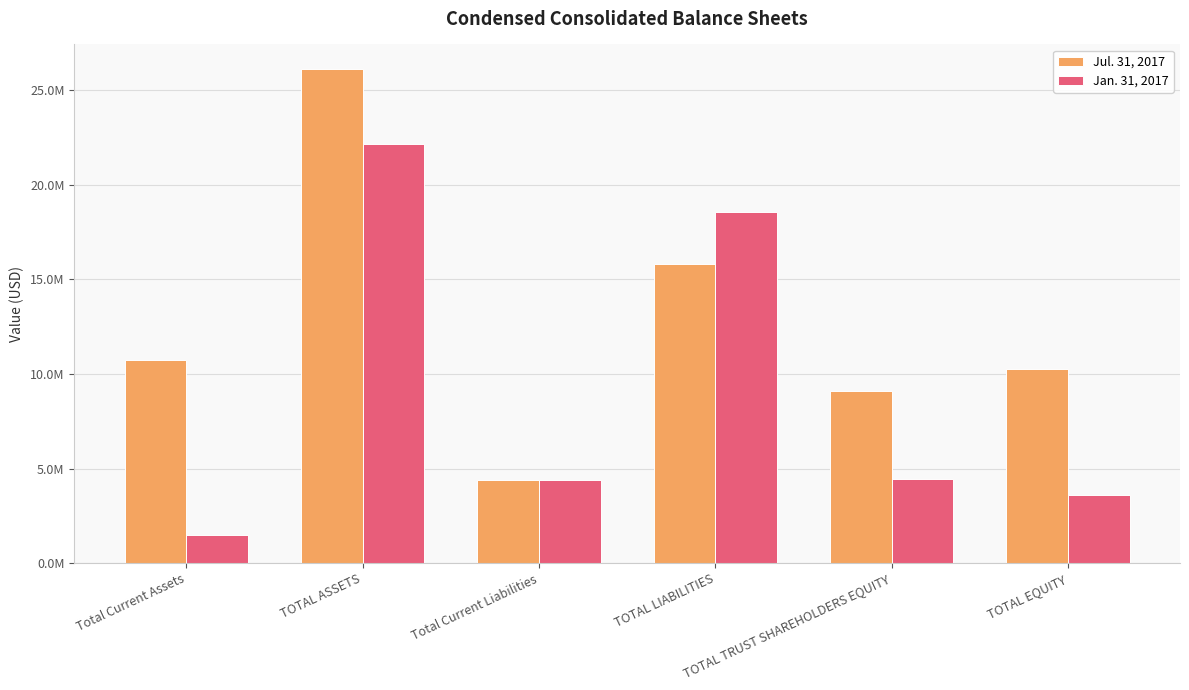

Which series has the largest total across all categories?

Jul. 31, 2017